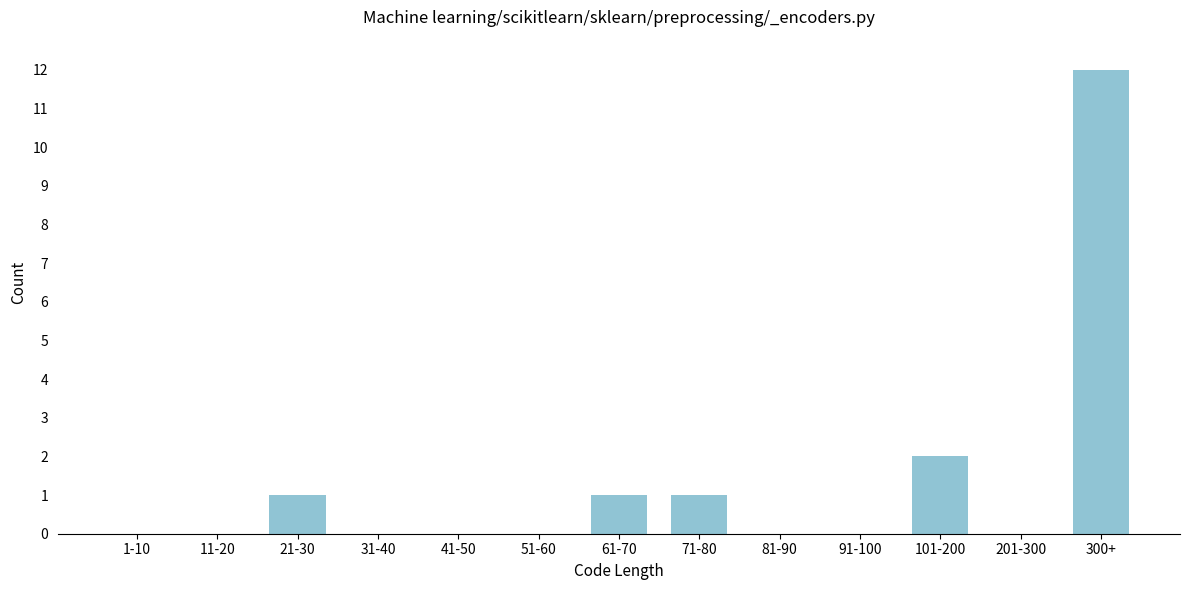

Reading right to left, extract all data points from this chart.

300+=12	201-300=0	101-200=2	91-100=0	81-90=0	71-80=1	61-70=1	51-60=0	41-50=0	31-40=0	21-30=1	11-20=0	1-10=0